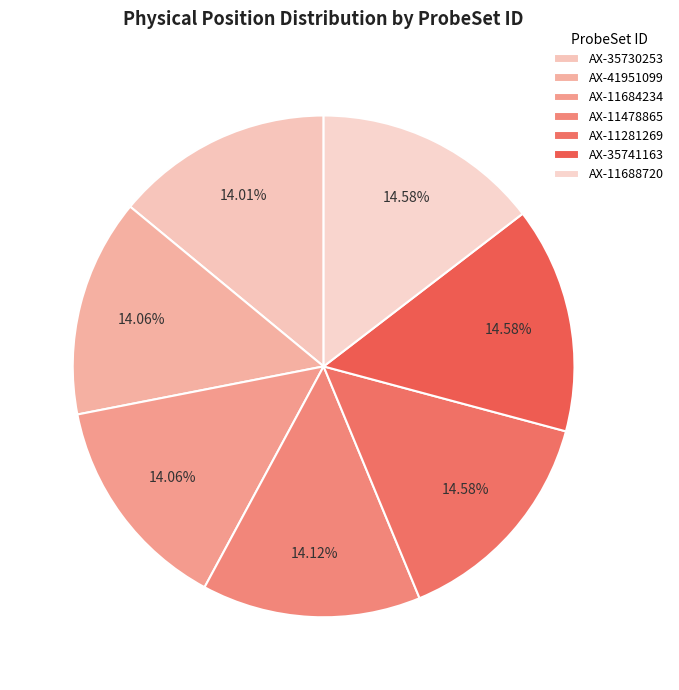

Count the number of slices in the pie.

7